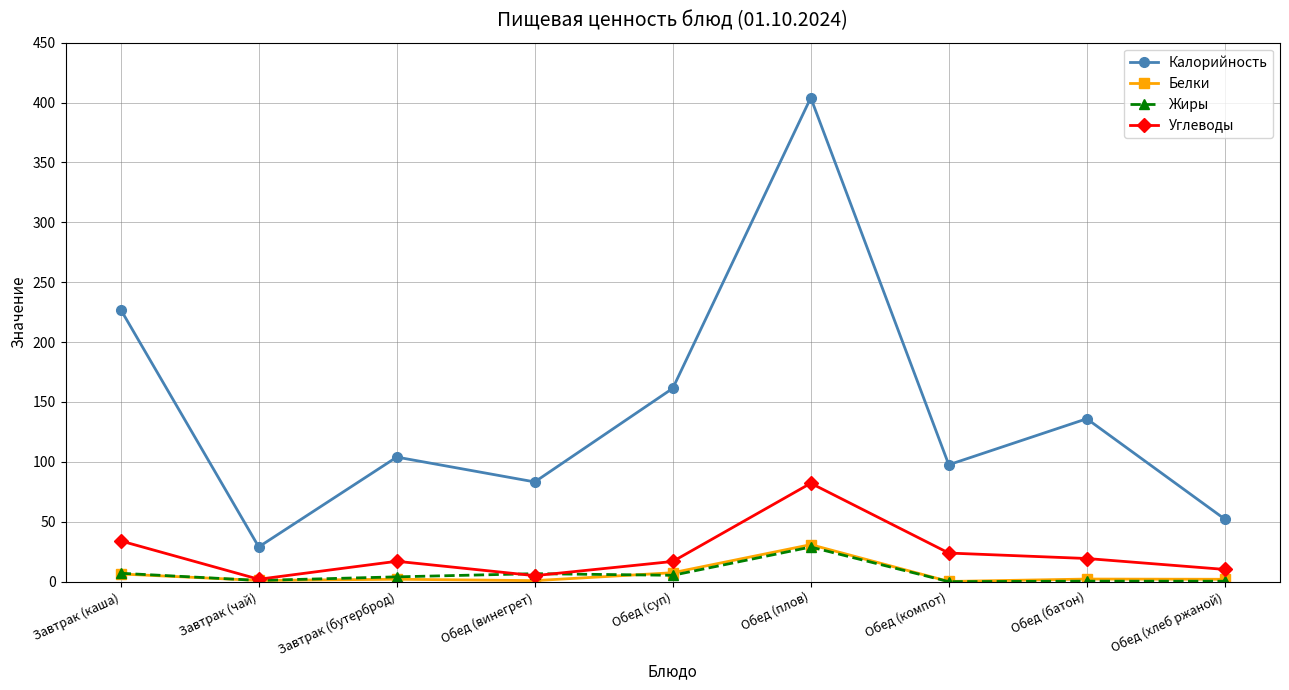

At how many categories does at least one series exceed 37?

8